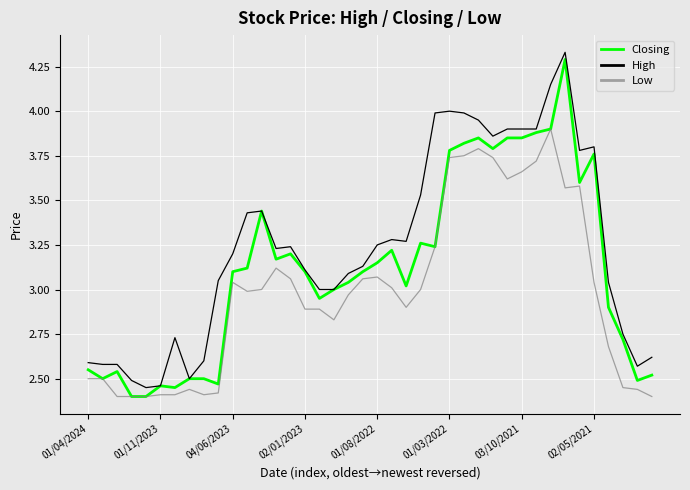

Which series has the largest range (max minus min)?

Closing